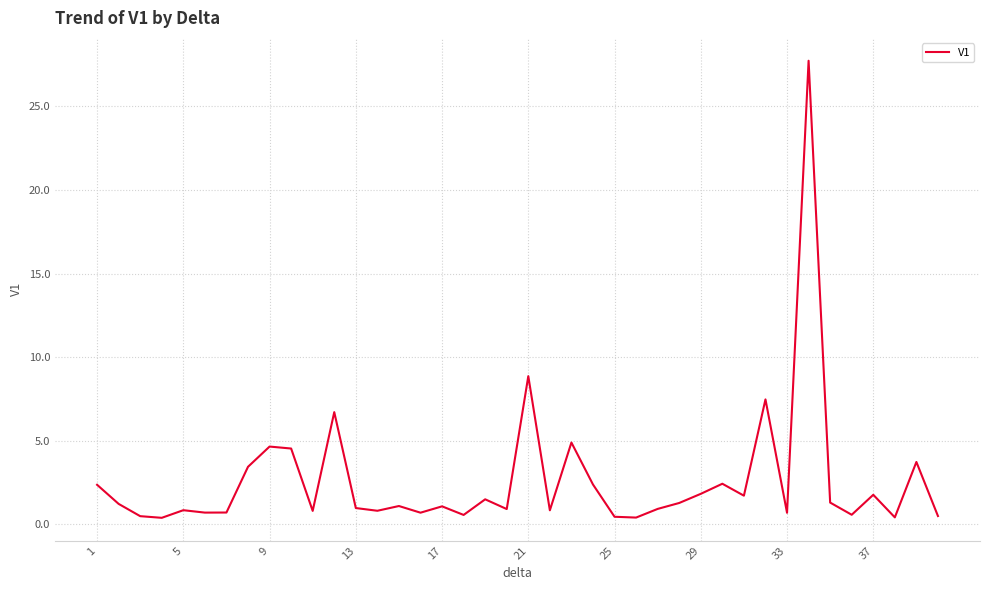

What is the maximum value shown in the chart?

27.7